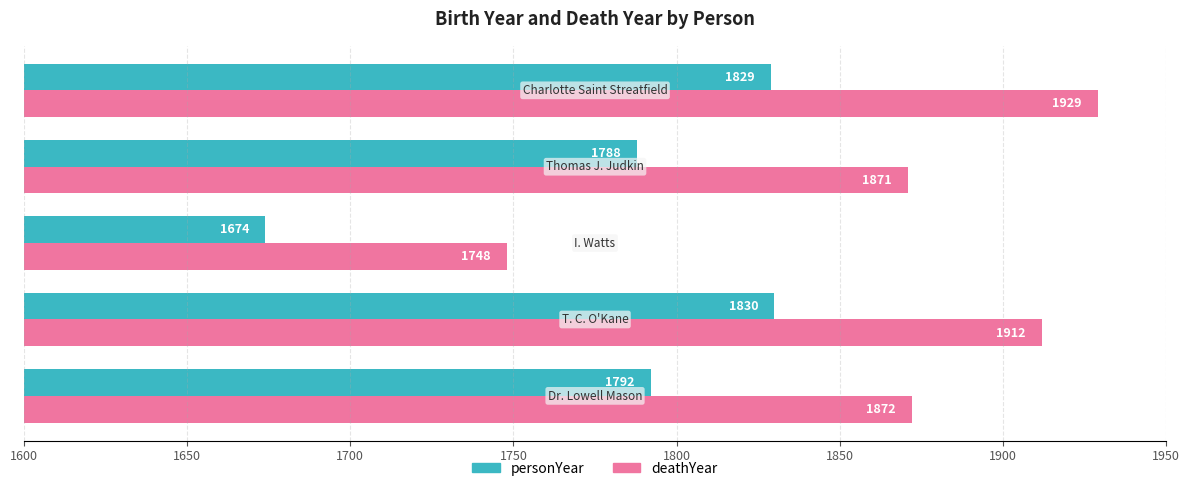

Rank the series by their average value, from lowest to highest.

personYear, deathYear